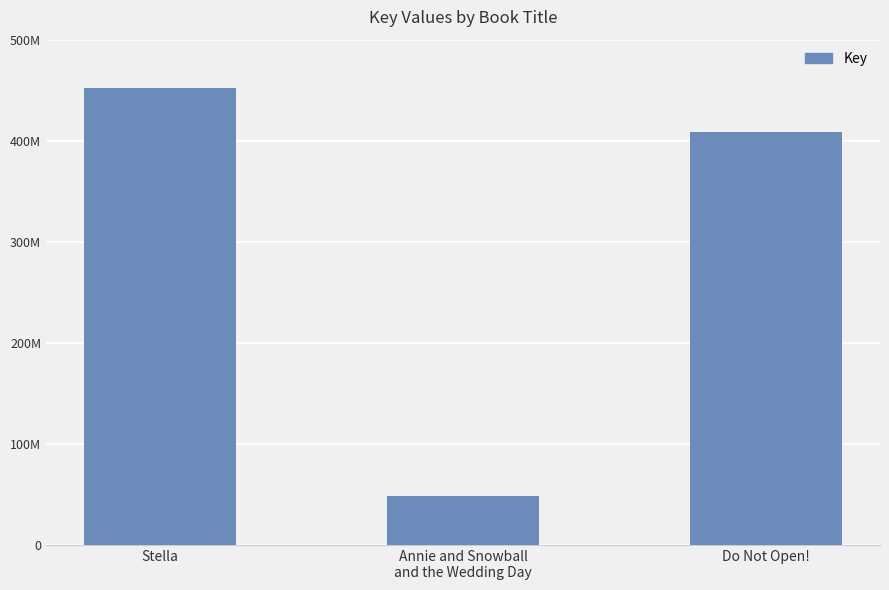

How many values exceed 408883315?

1